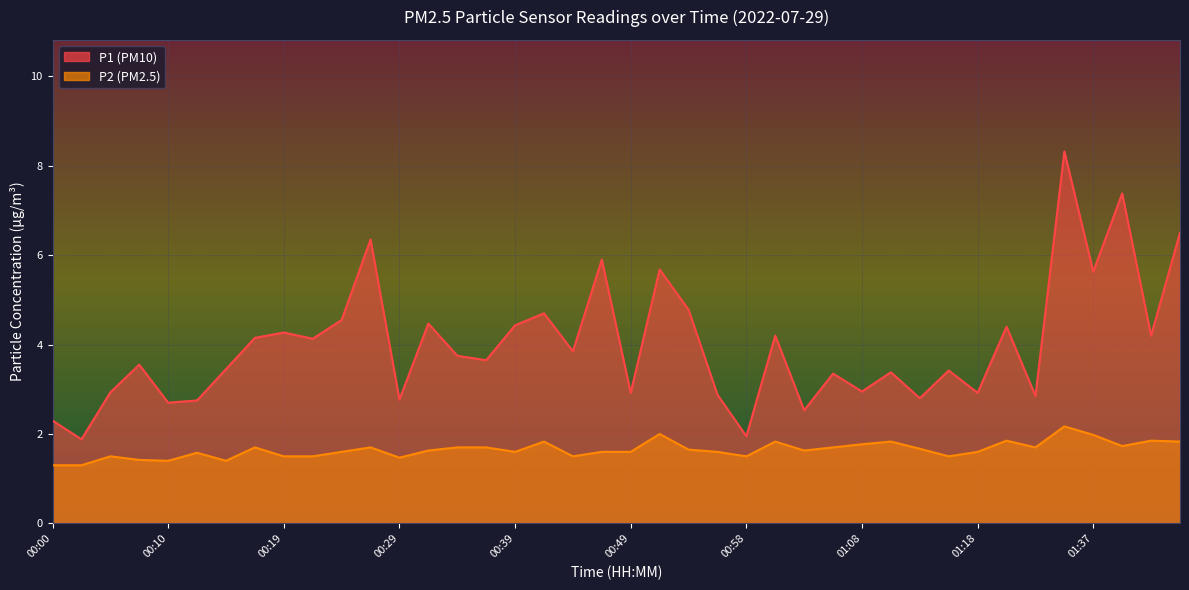

What is the difference between the maximum and minimum values in the P1 series?

6.4